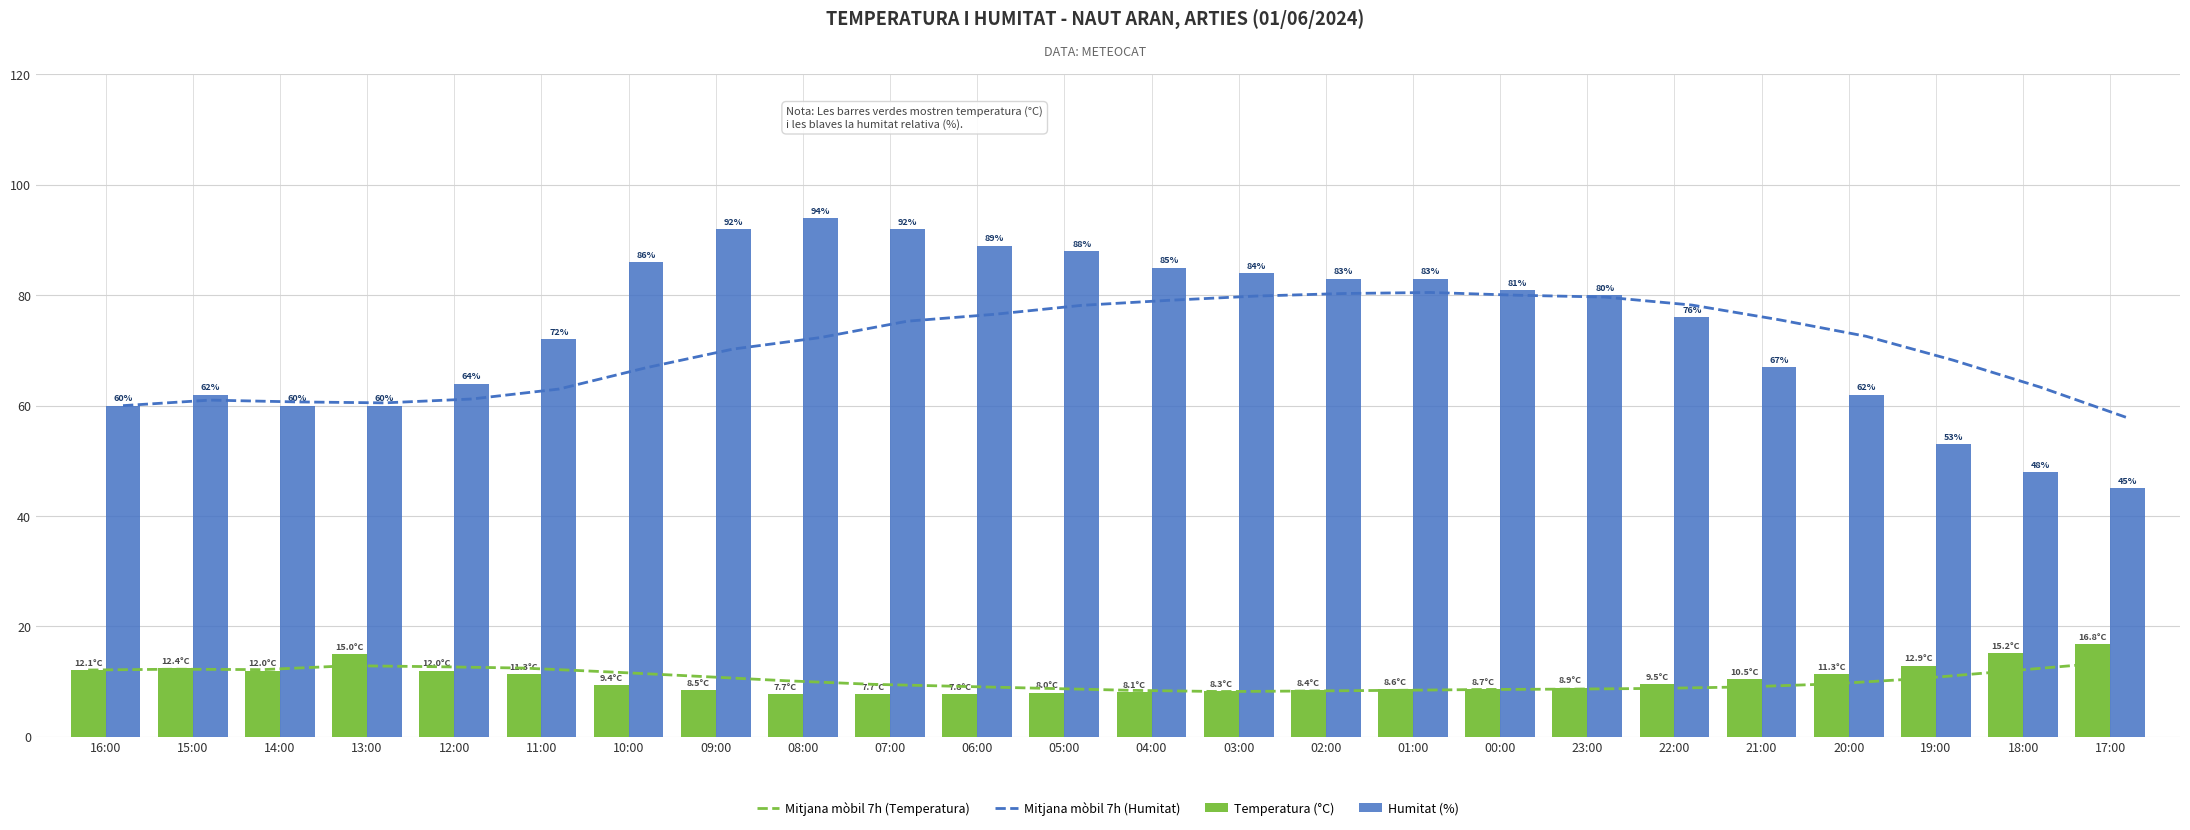

Is it true that Mitjana mòbil 7h (Temperatura) equals 11.5 at 03:00?

False